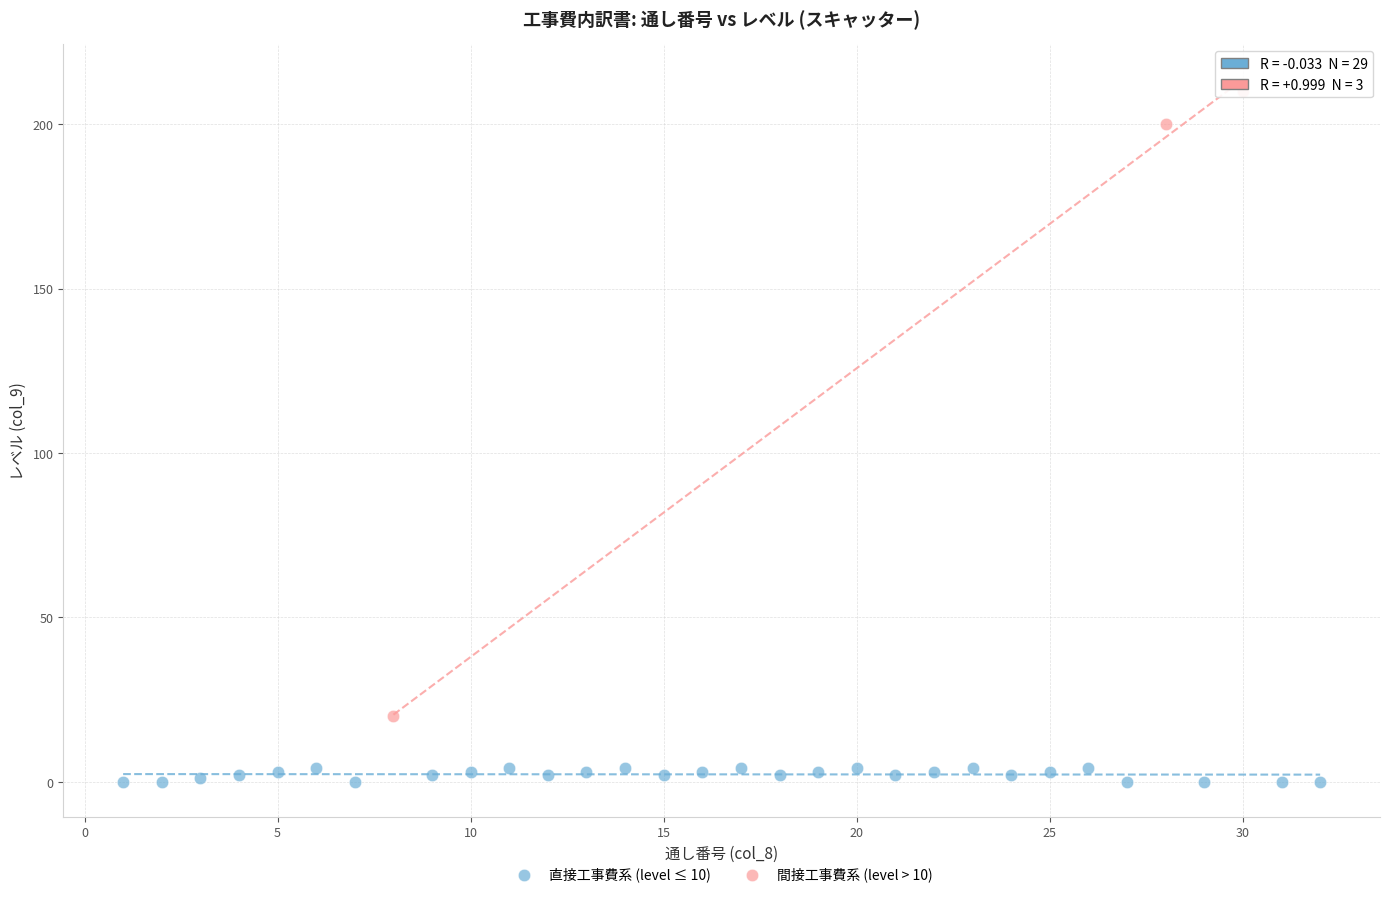

Which series has the widest spread of Y values?

間接工事費系 (level > 10)